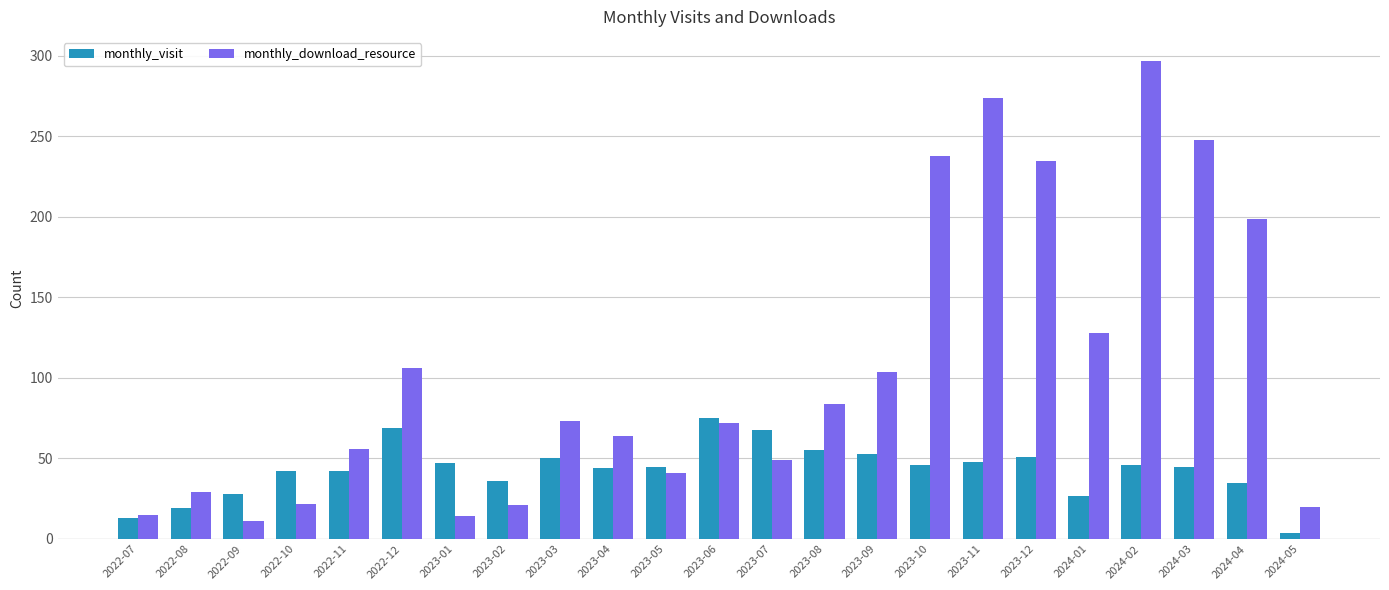

What is the maximum value shown in the chart?

297